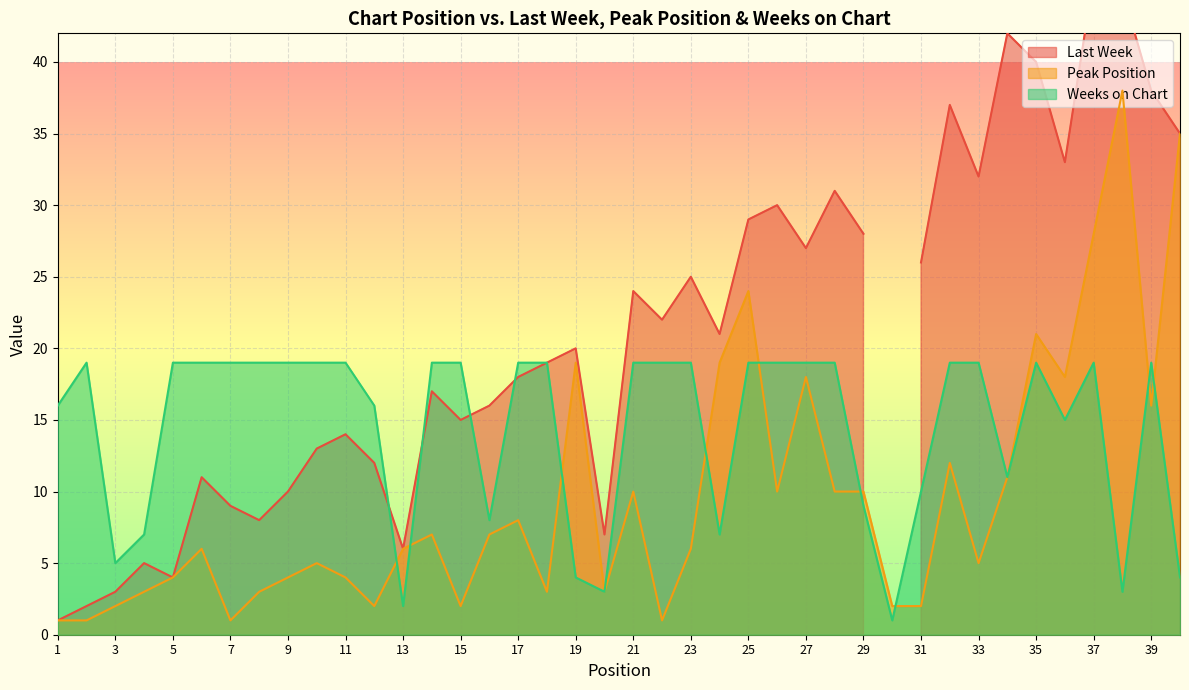

At which category does the chart reach its minimum across all series?

1